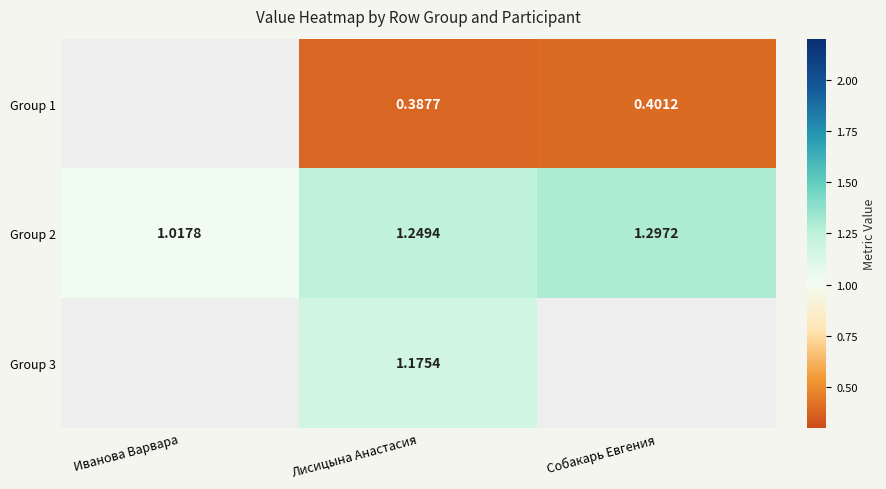

Is the value of Group 3 at Лисицына Анастасия greater than the value of Group 2 at Лисицына Анастасия?

No